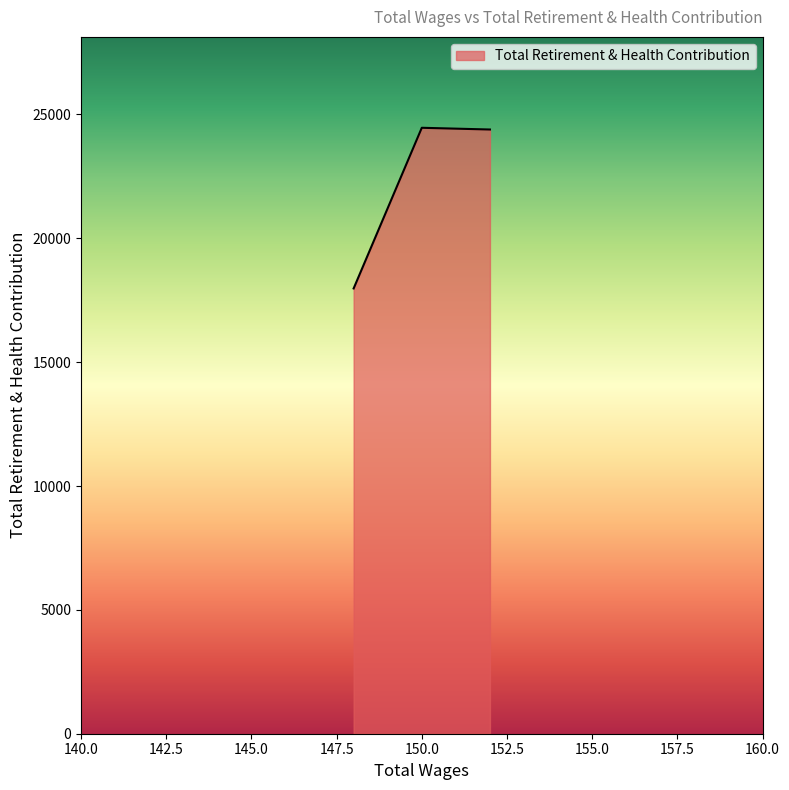

What is the maximum value shown in the chart?

24463